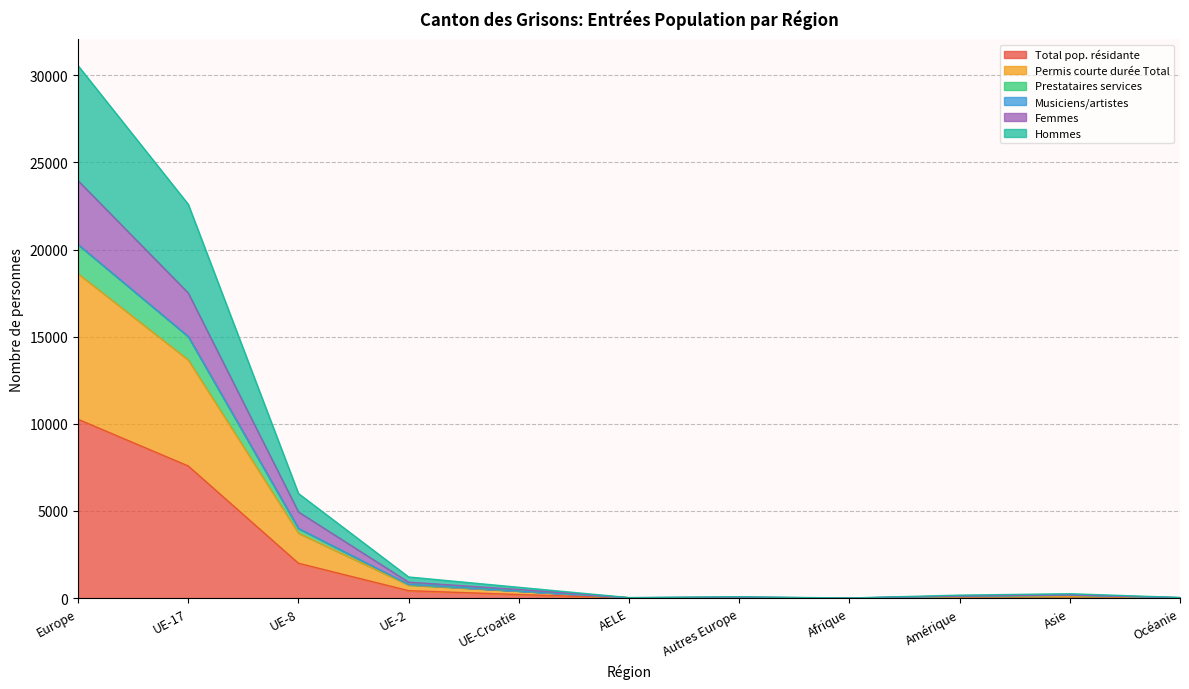

Which category has the highest value in the Total pop. résidante series?

Europe